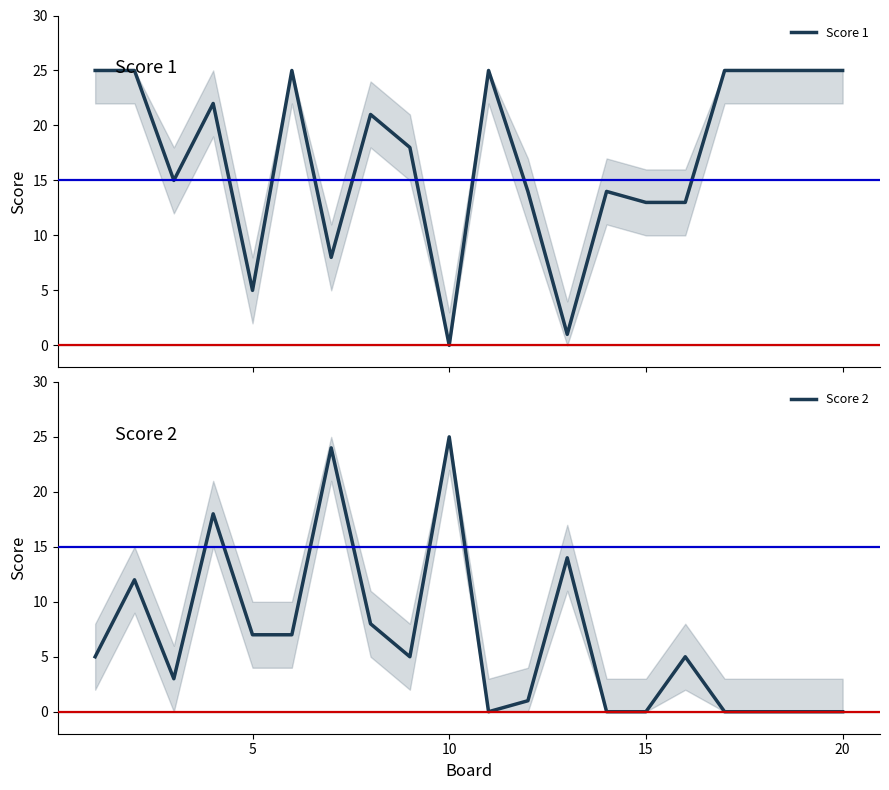

True or false: Score 2 and Score 1 intersect in this chart.

True